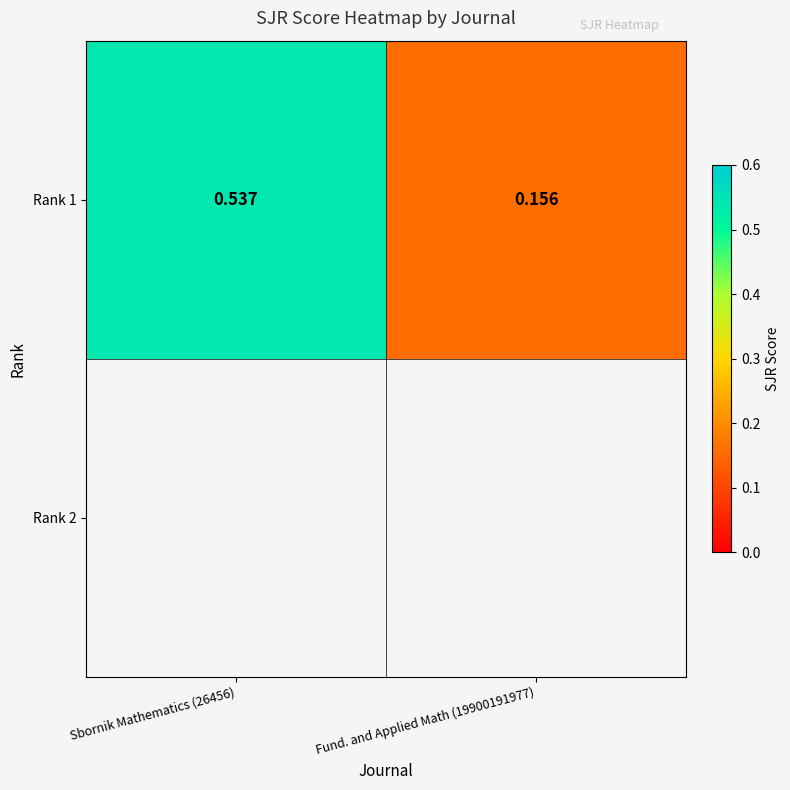

Reading right to left, list all the values displayed in this chart.

Fund. and Applied Math (19900191977)=0.2	Sbornik Mathematics (26456)=0.5